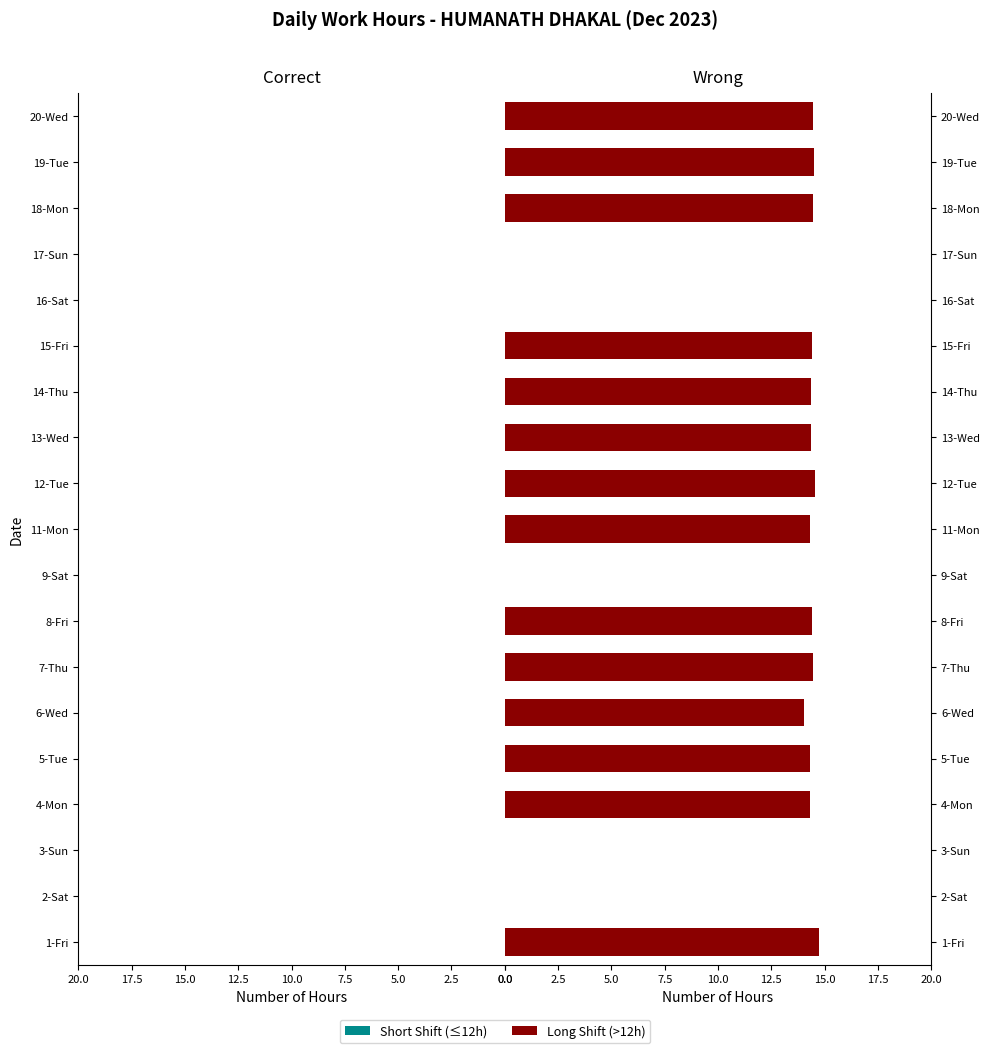

Reading left to right, list all the values displayed in this chart.

Correct: 0.0	-11.2	-9.0	0.0	0.0	0.0	0.0	0.0	-11.3	0.0	0.0	0.0	0.0	0.0	-11.4	-9.4	0.0	0.0	0.0
Wrong: 14.7	0.0	0.0	14.3	14.3	14.0	14.5	14.4	0.0	14.3	14.5	14.4	14.4	14.4	0.0	0.0	14.5	14.5	14.5